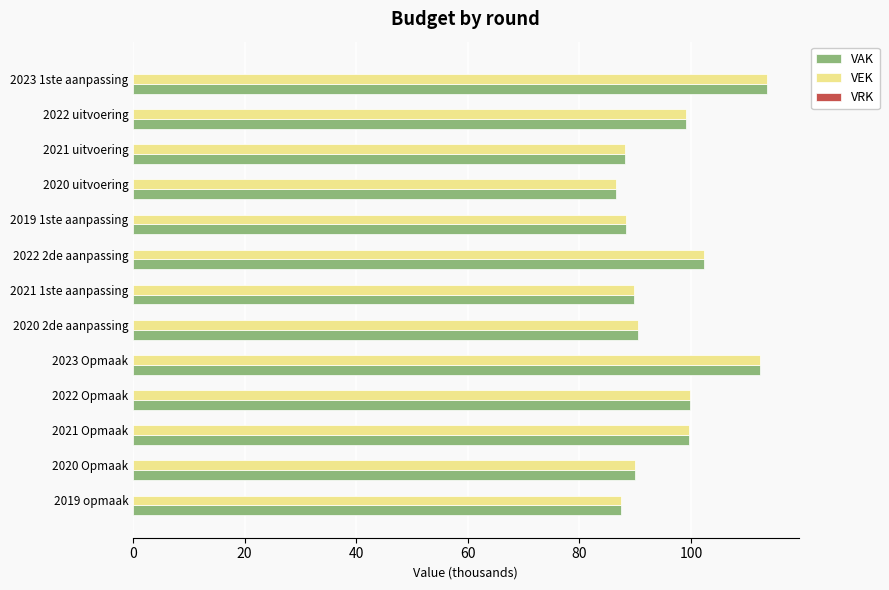

Between 2022 uitvoering and 2023 Opmaak, which series saw the biggest shift?

VEK